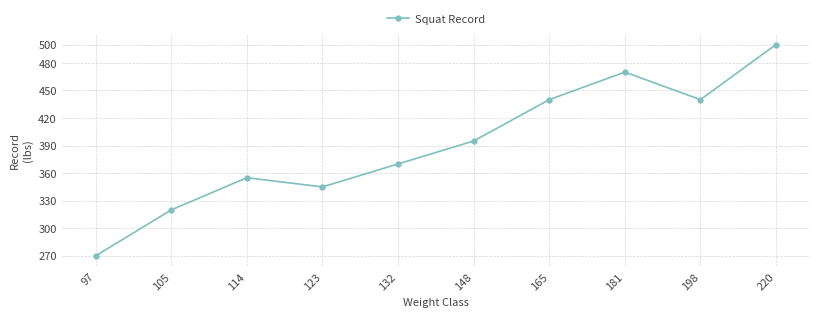

Read the value at 148.

395